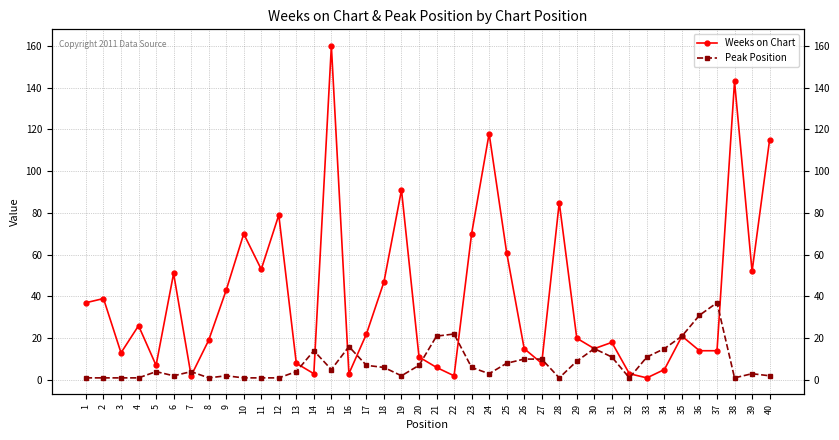

At which category is the sum across all series the highest?

15